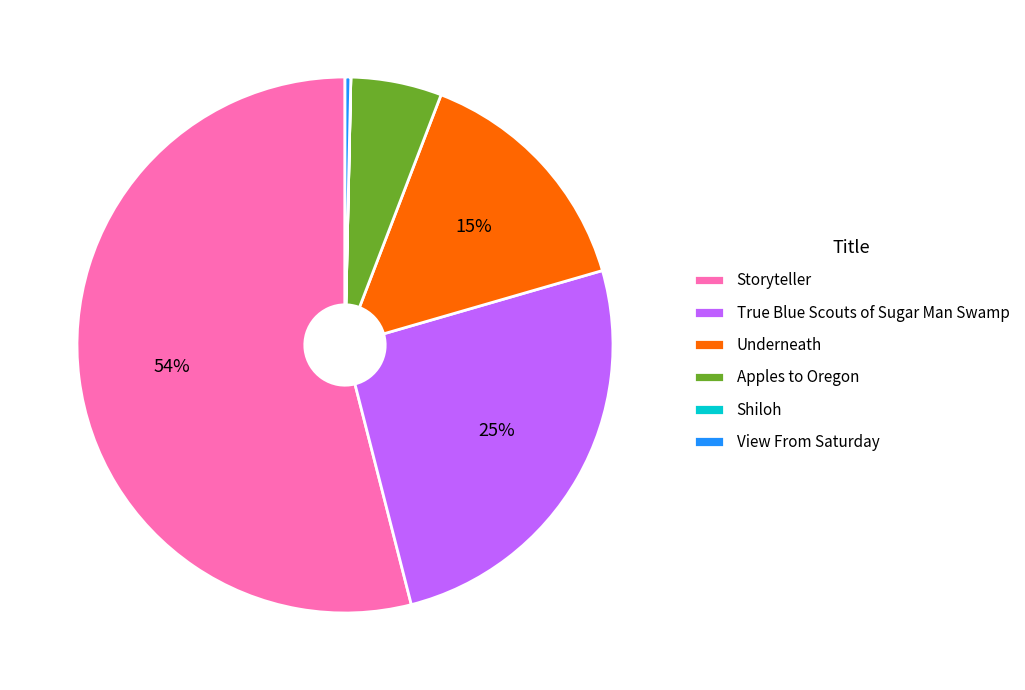

To the nearest percent, what is the average slice percentage?

17%